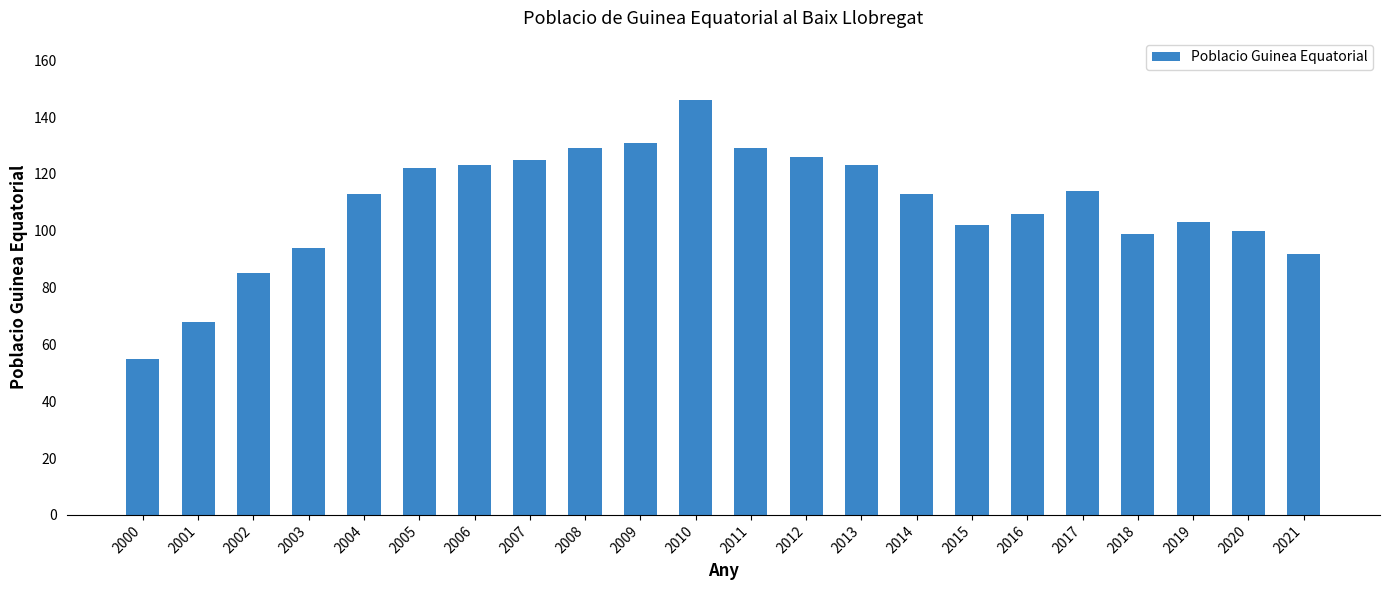

Count the number of data series in this chart.

1